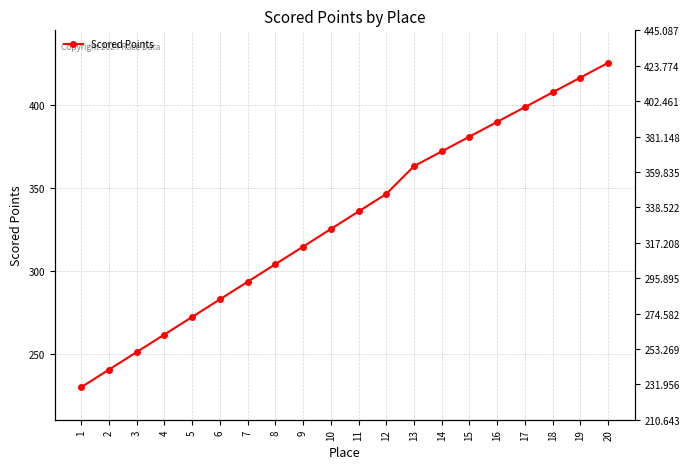

True or false: the data shows 325.4 at 10.

True